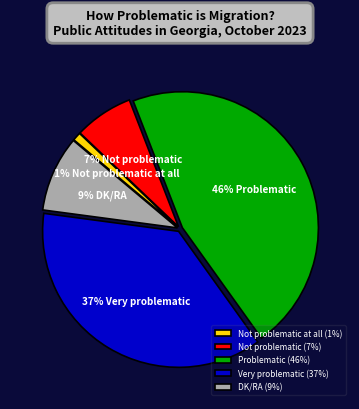

What percentage is the Not problematic at all (1%) slice, to the nearest percent?

1%